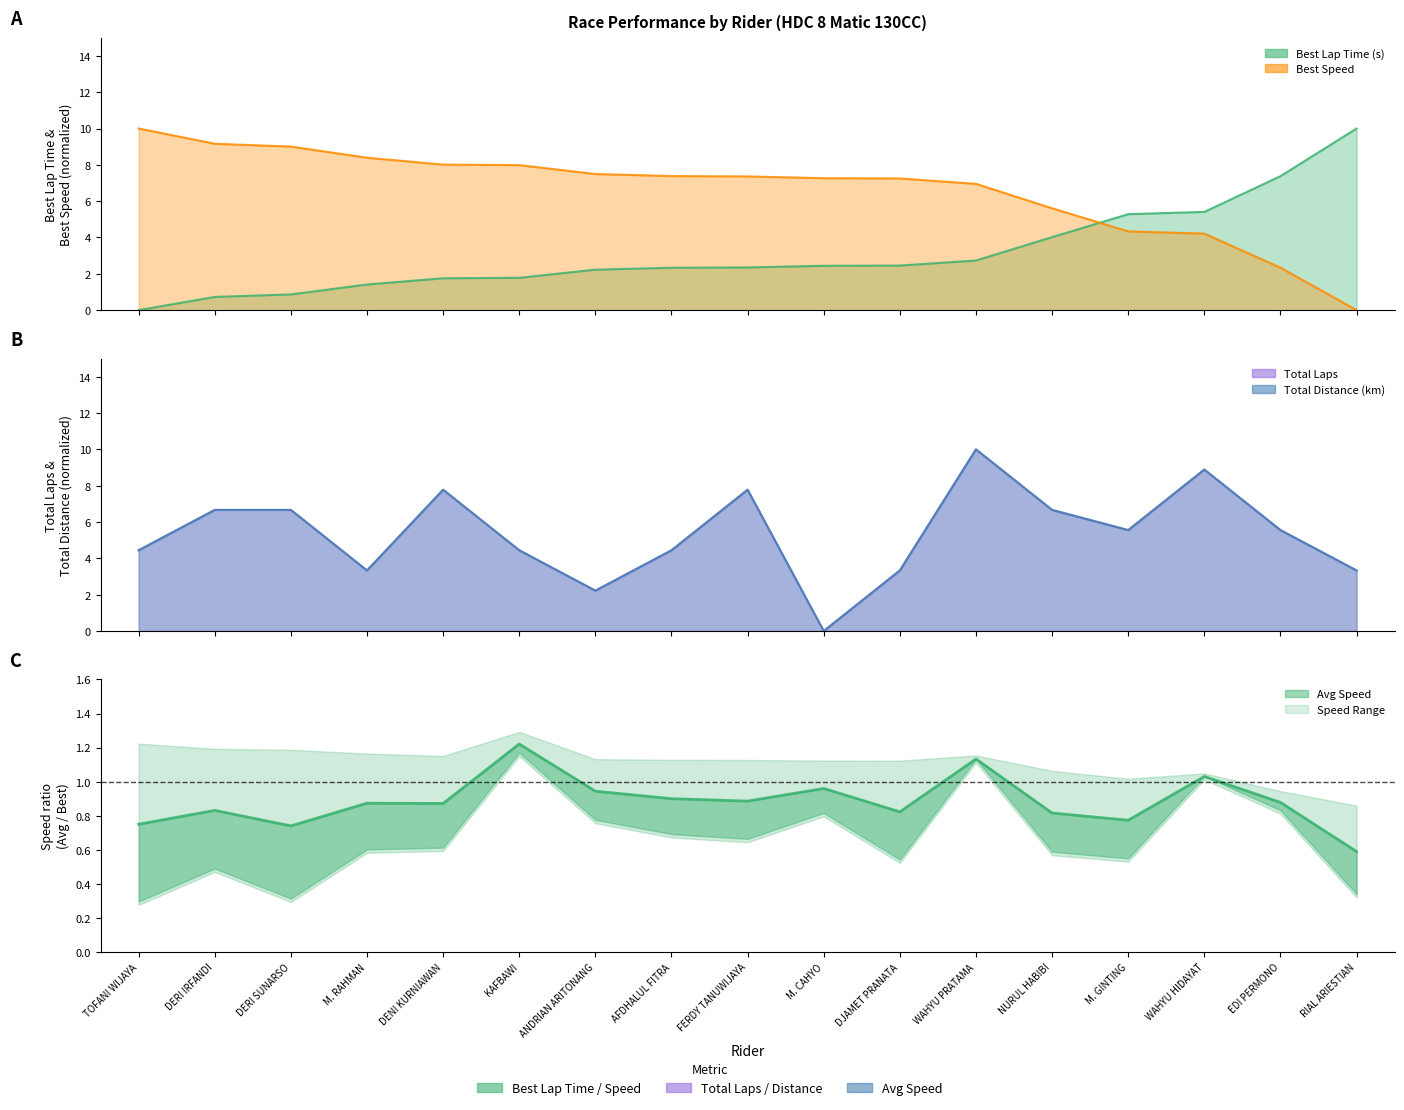

Which series has the largest range (max minus min)?

Total Laps